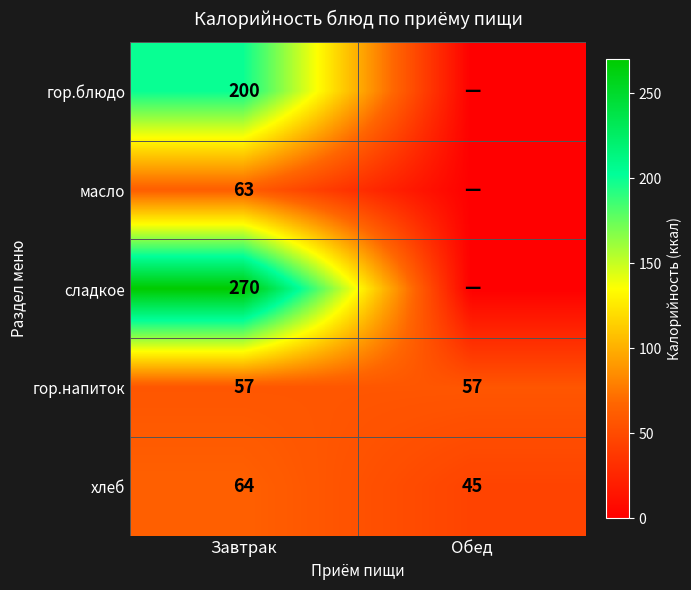

The value of хлеб at Обед is 45. True or false?

True